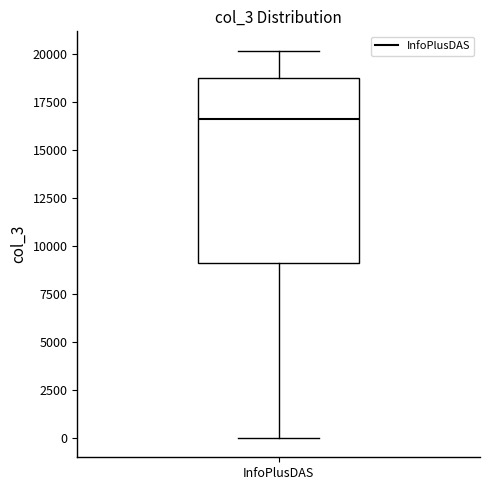

Where does the lower whisker of the box for InfoPlusDAS end on the y-axis? The values are not printed on the chart, so give them approximately, as read against the axis.

0